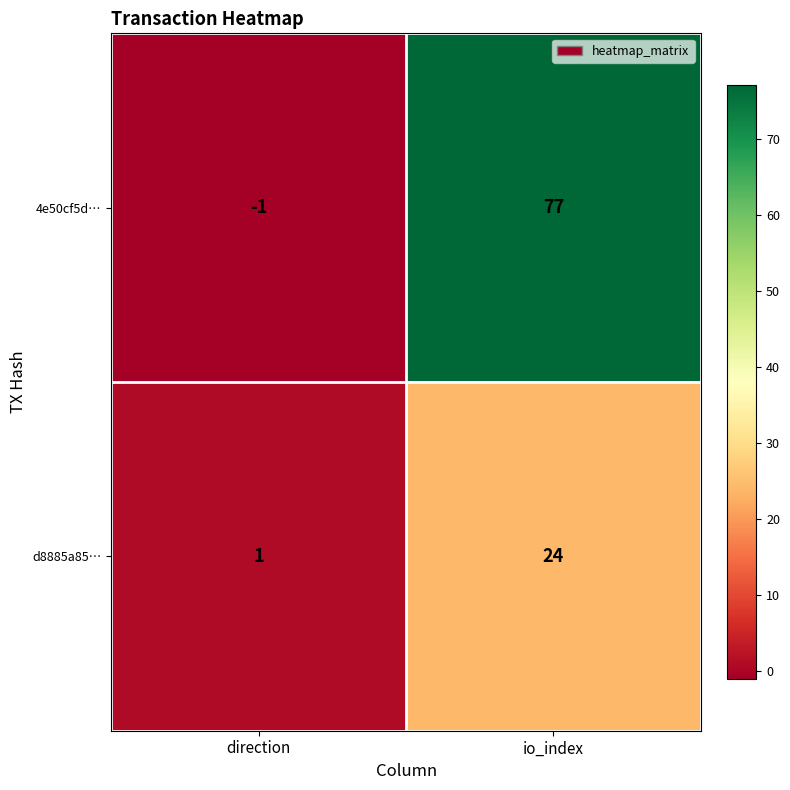

What is the difference between the highest and lowest values at direction?

2